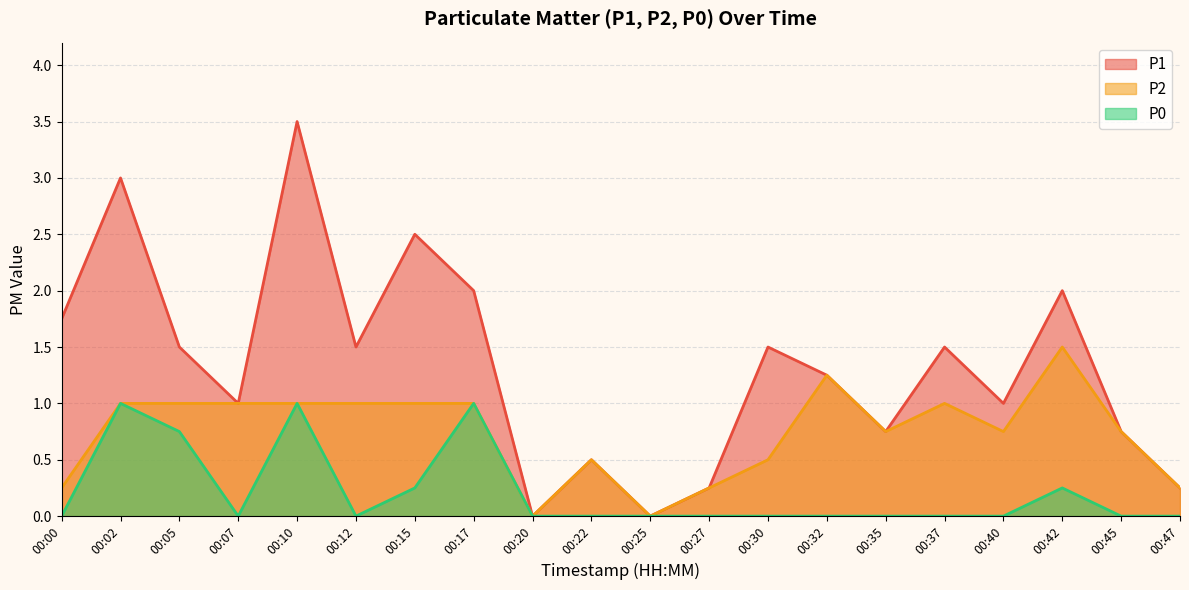

True or false: P1 and P0 intersect in this chart.

False